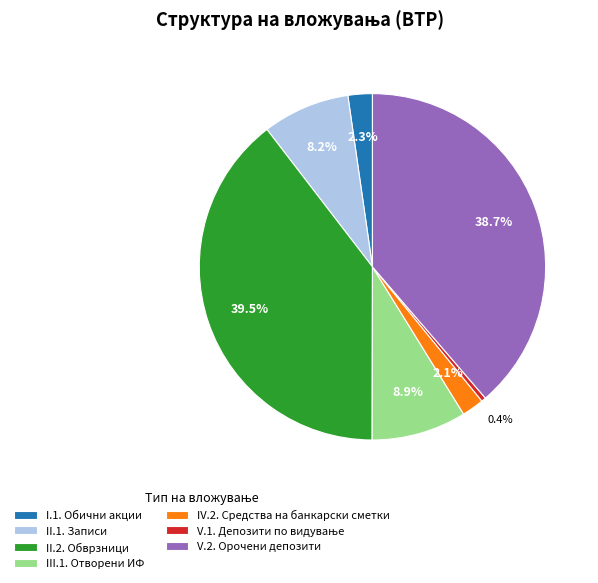

Approximately how many times larger is the value at V.2. Орочени депозити compared to II.2. Обврзници?

1.0